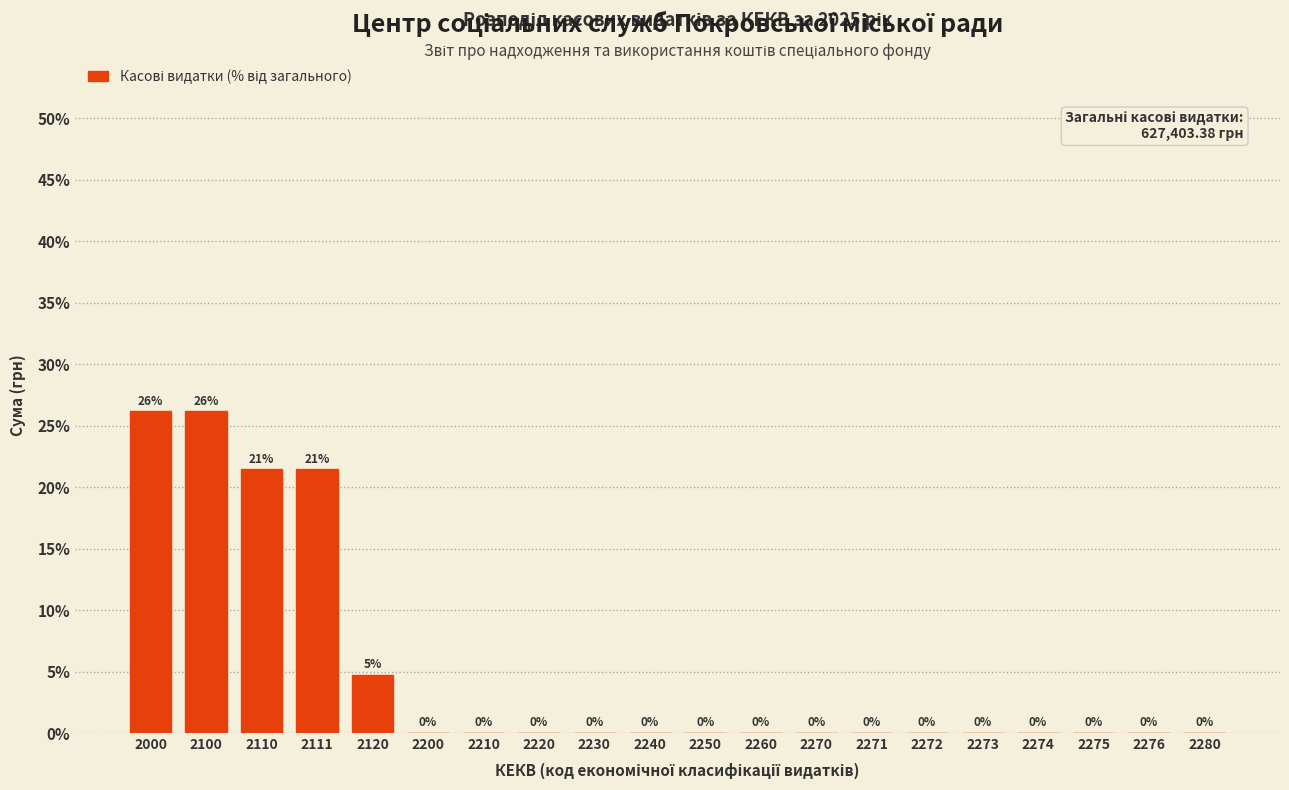

Is it true that the value at 2240 is 0.0?

True